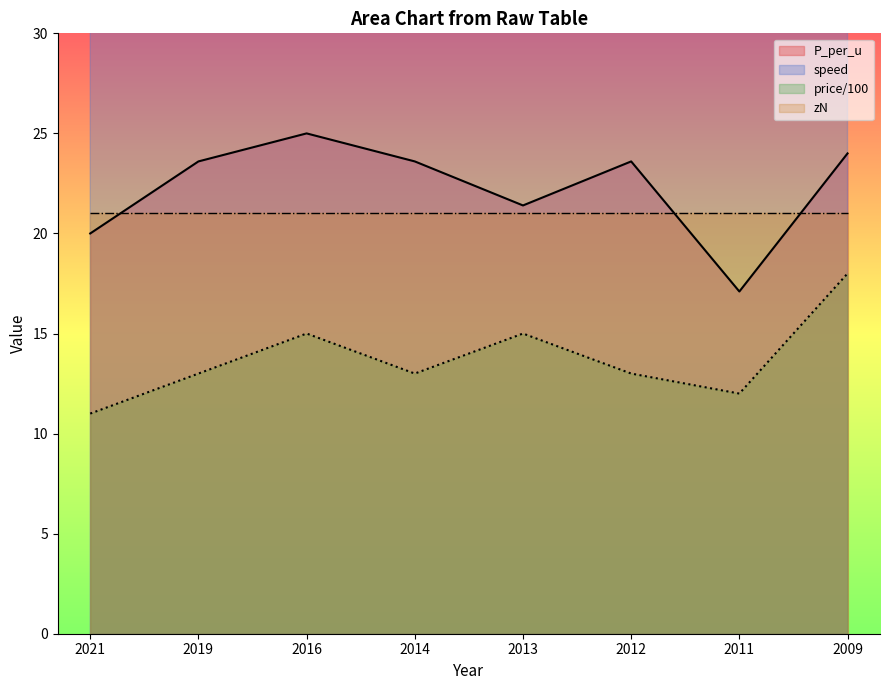

How many interior local valleys does the price series have?

2